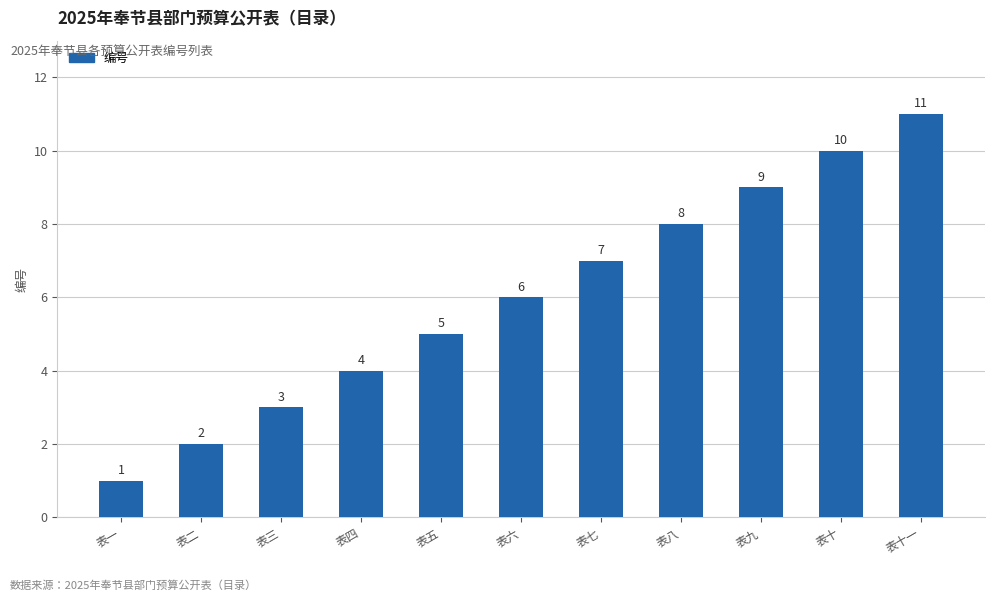

Reading left to right, what are all the values shown in this chart?

表一=1	表二=2	表三=3	表四=4	表五=5	表六=6	表七=7	表八=8	表九=9	表十=10	表十一=11